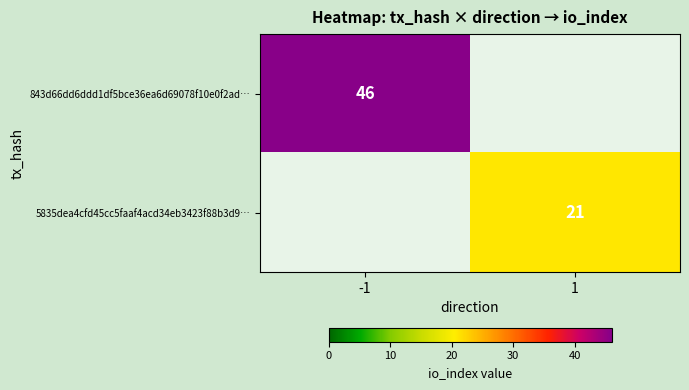

True or false: 5835dea4cfd45cc5faaf4acd34eb3423f88b3d9… has a value of 15 at 1.

False